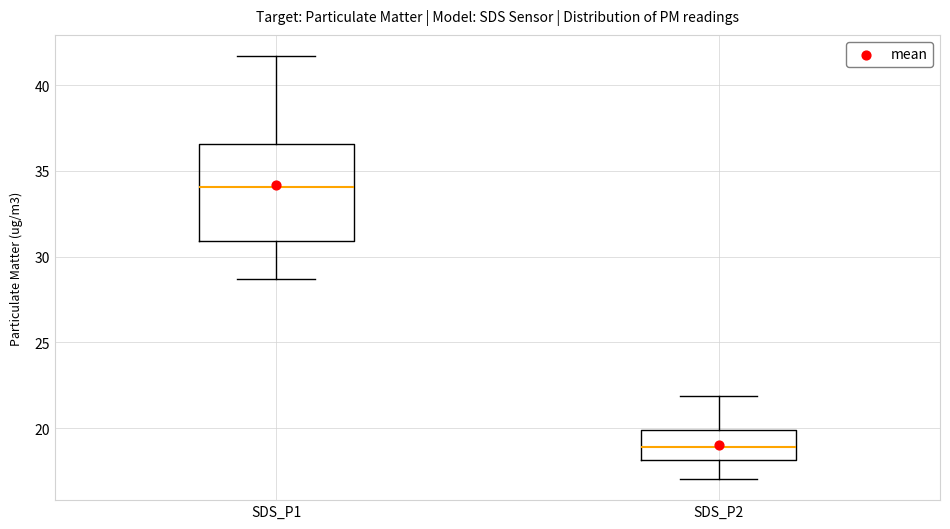

Which box's median line is the highest?

SDS_P1